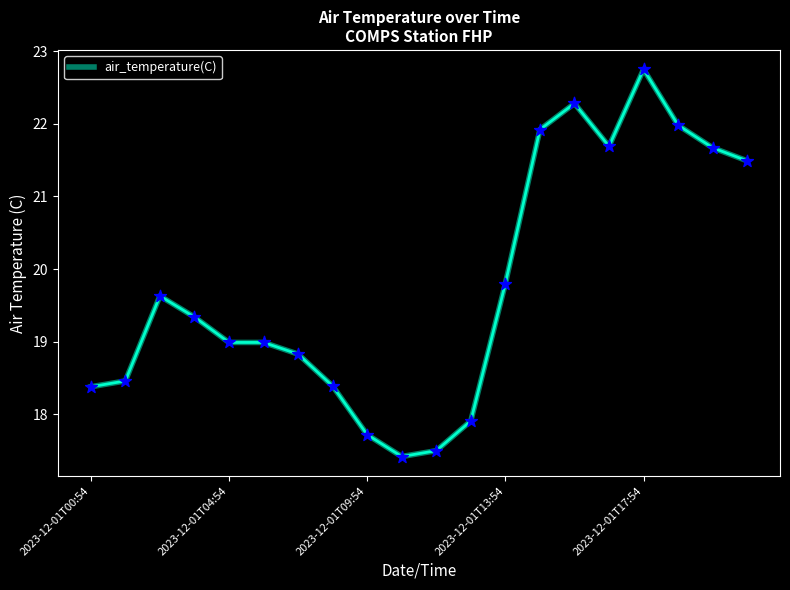

What is the difference between the maximum and minimum values?

5.3